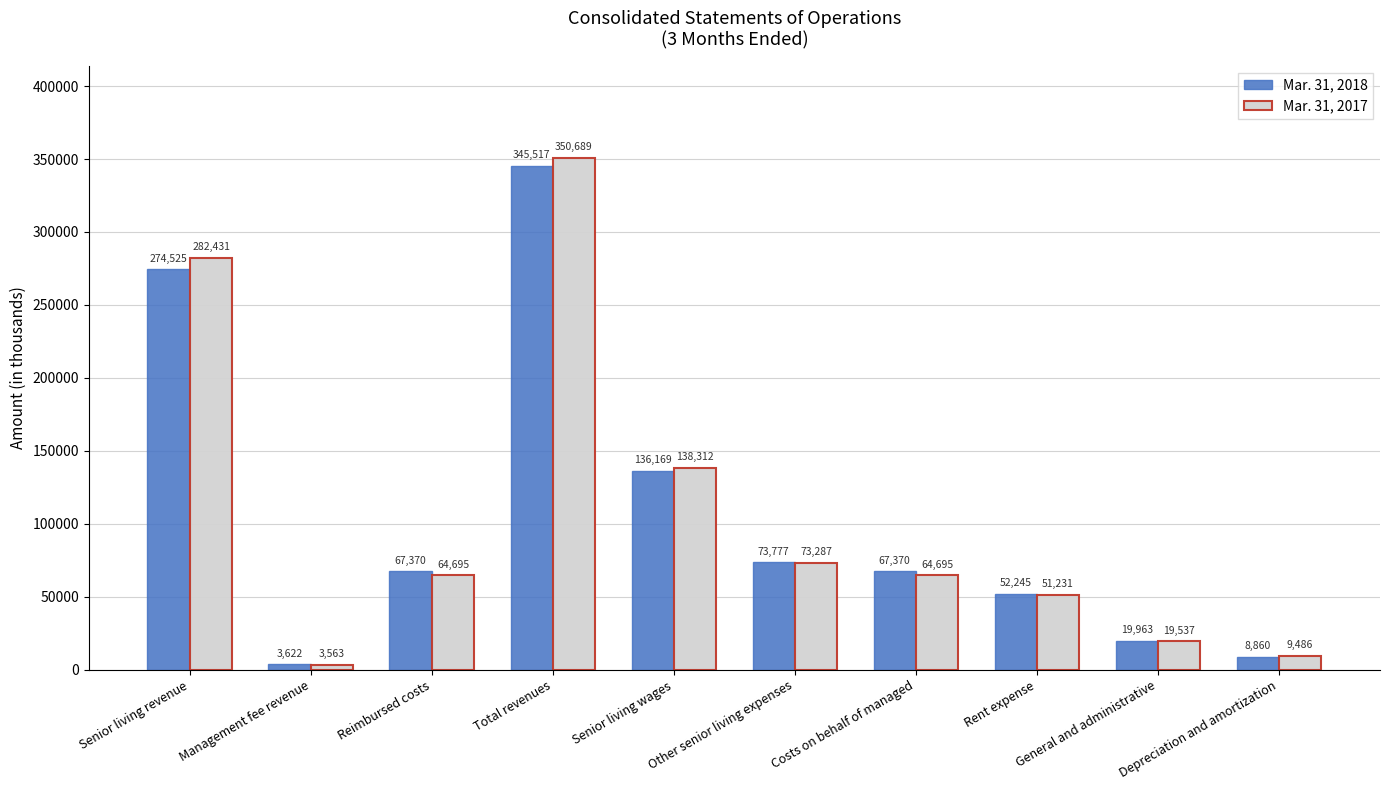

What is the greatest value displayed?

350689